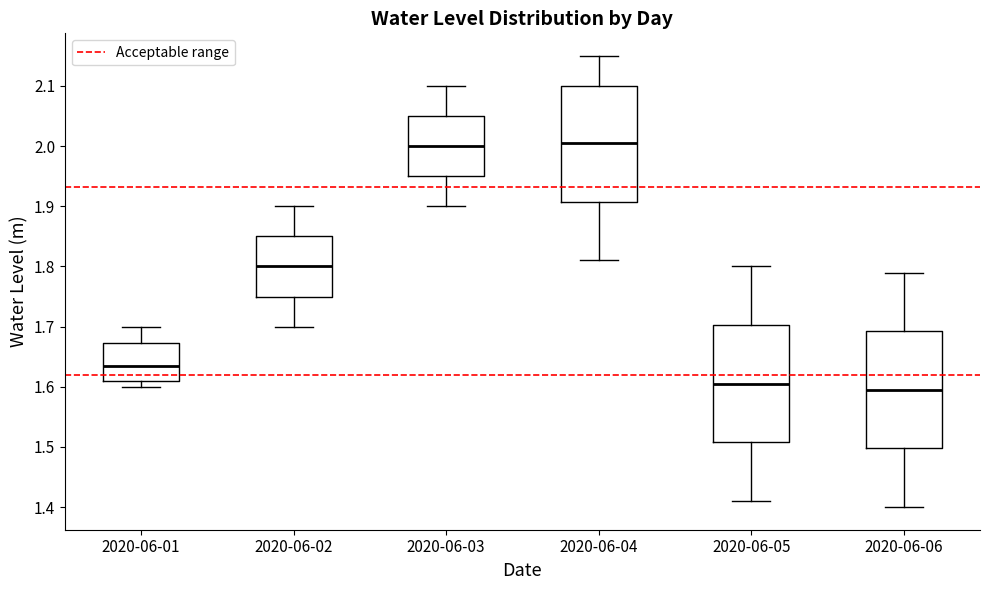

Reading left to right, transcribe this box plot: for each box, give where its median line is, the range the box spans, and where its two whiskers end, as read against the y-axis. The values are not printed on the chart, so give them approximately, as read against the axis.

2020-06-01: median 1.64, box 1.61 to 1.67, whiskers 1.60 to 1.70
2020-06-02: median 1.80, box 1.75 to 1.85, whiskers 1.70 to 1.90
2020-06-03: median 2.00, box 1.95 to 2.05, whiskers 1.90 to 2.10
2020-06-04: median 2.01, box 1.91 to 2.10, whiskers 1.81 to 2.15
2020-06-05: median 1.61, box 1.51 to 1.70, whiskers 1.41 to 1.80
2020-06-06: median 1.60, box 1.50 to 1.69, whiskers 1.40 to 1.79